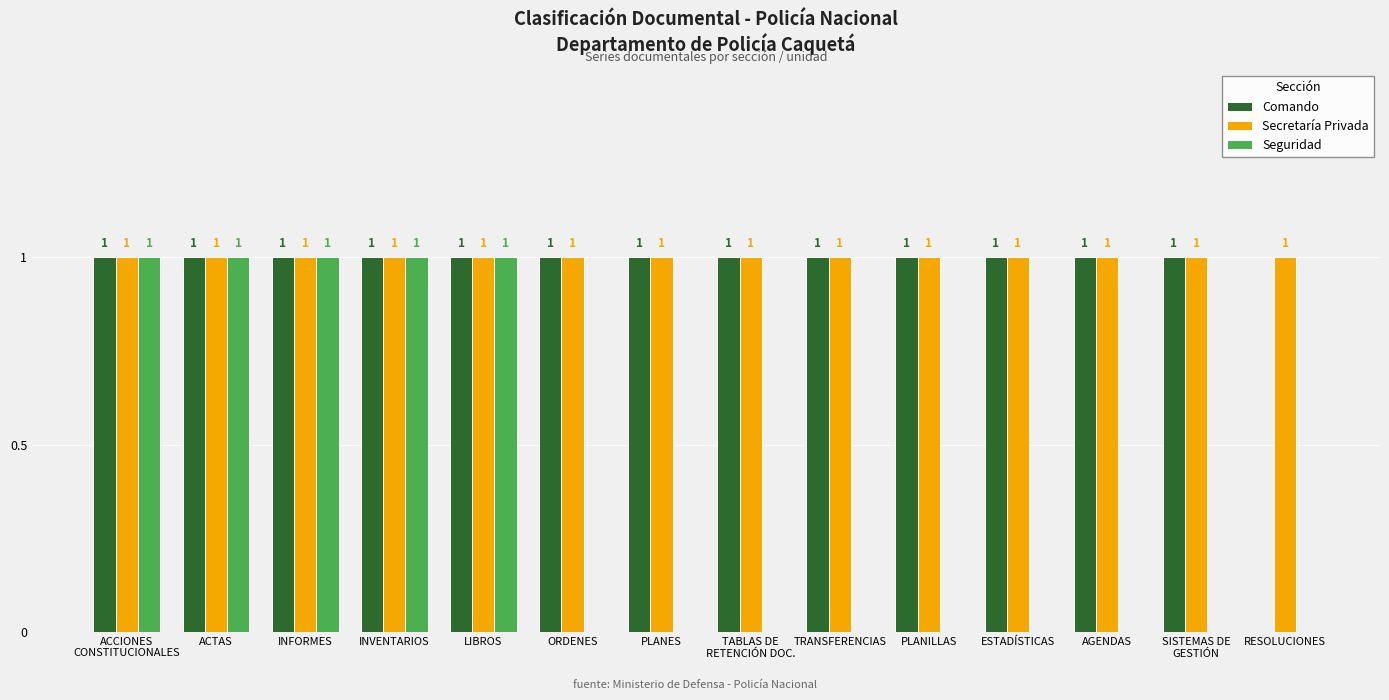

How many Comando values are between 1 and 2?

13